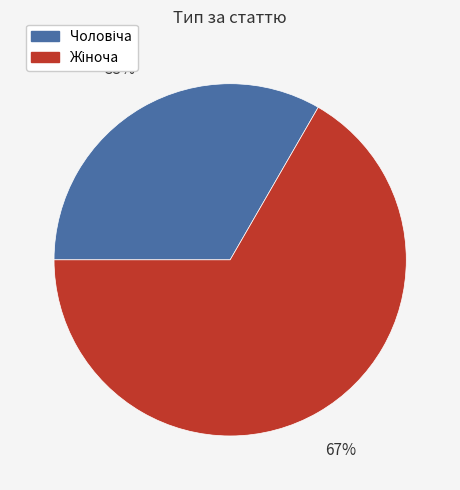

Is there any slice that represents more than half of the pie?

Yes